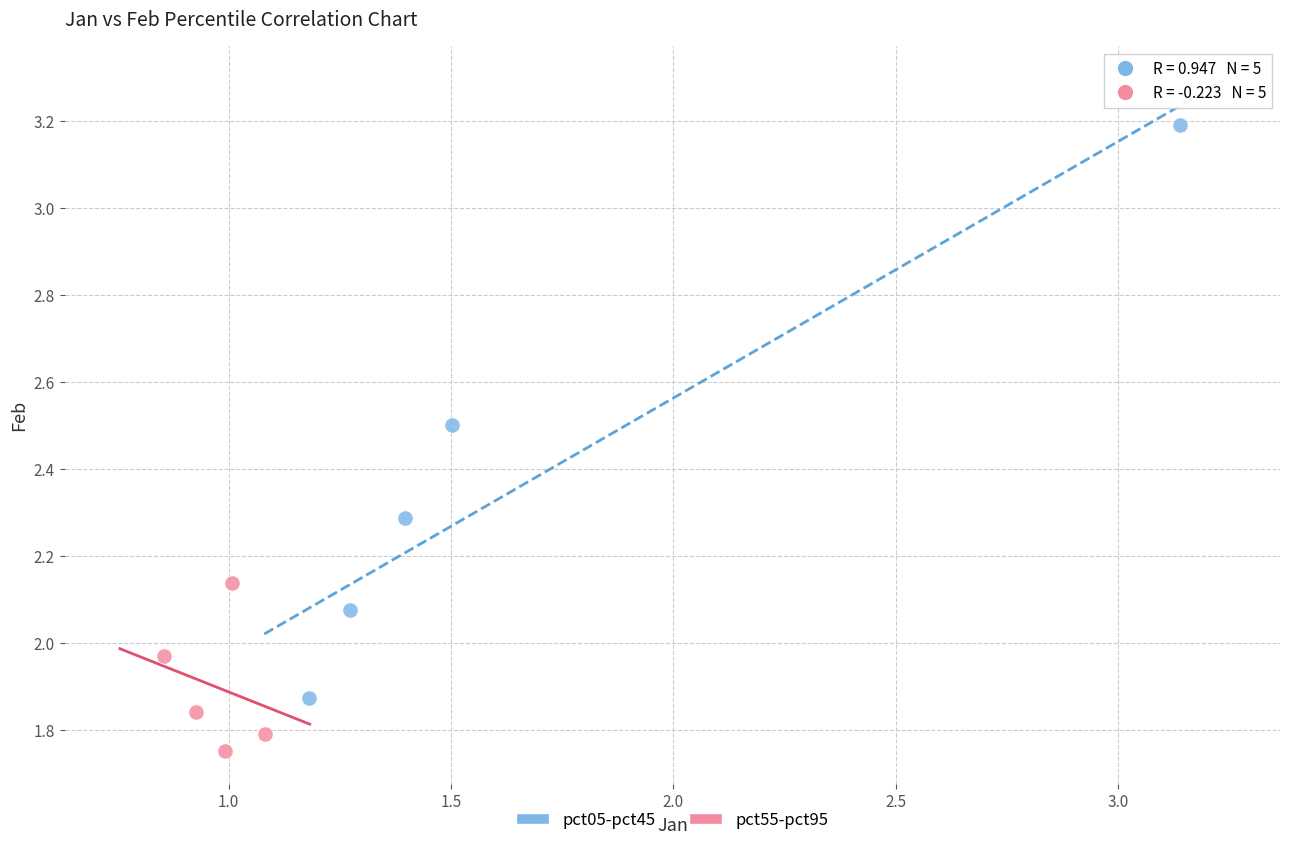

Which series reaches the minimum Y coordinate?

pct55-pct95